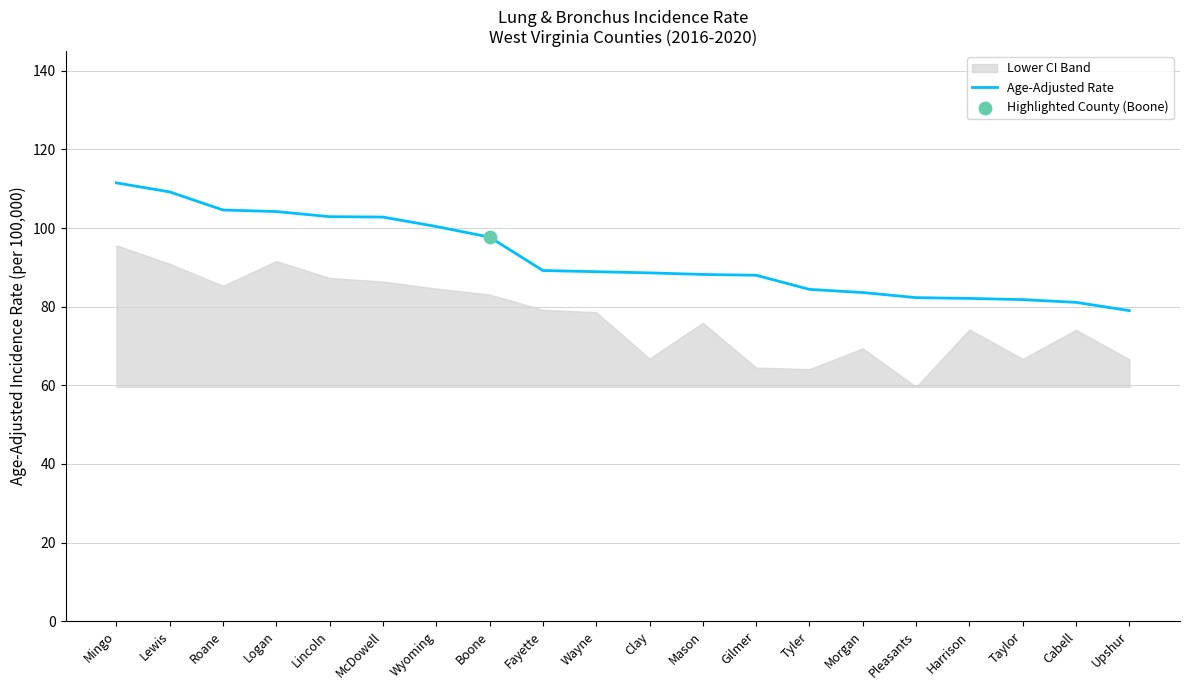

What is the change in value from Logan to Cabell?

-23.1